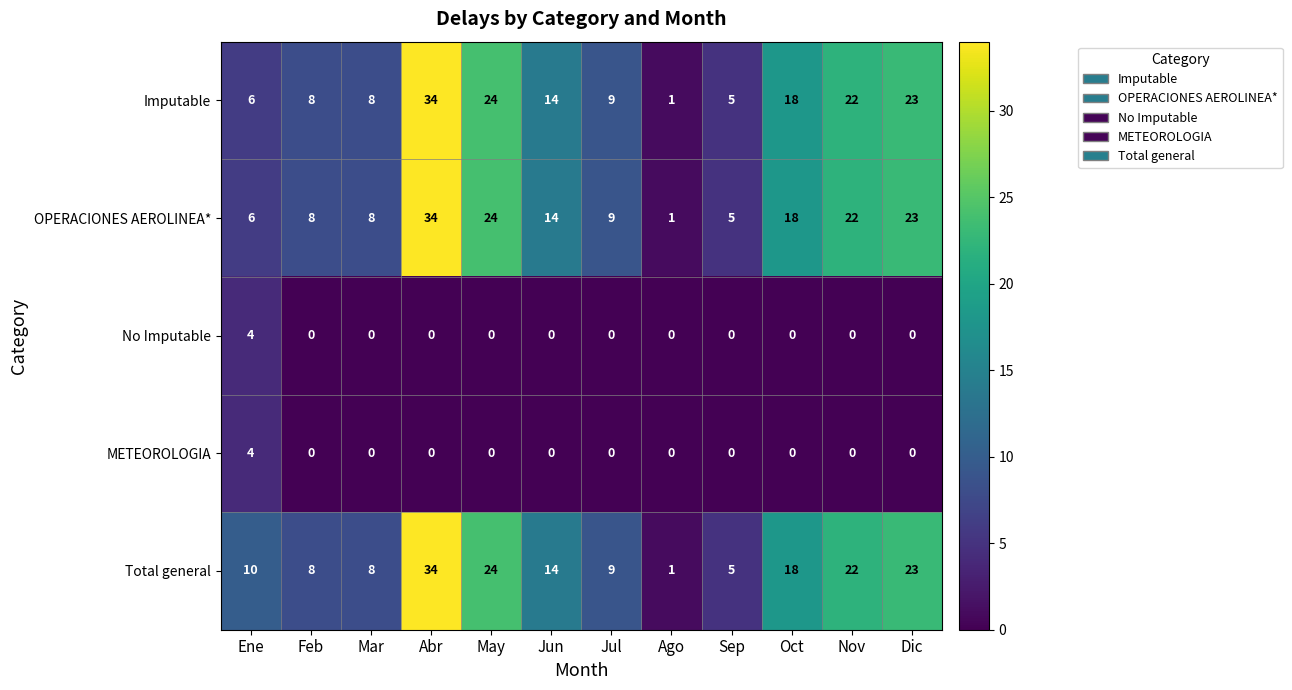

Which series has the largest total across all categories?

Total general